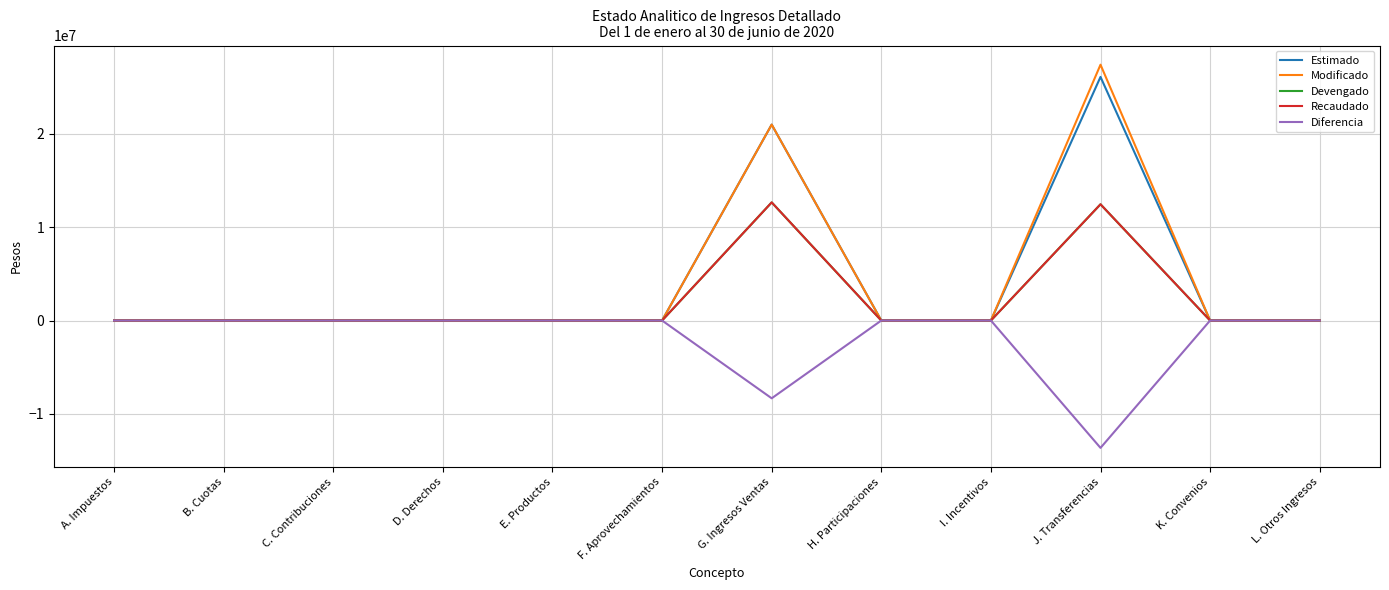

Is it true that Recaudado equals -4775240.5 at C. Contribuciones?

False